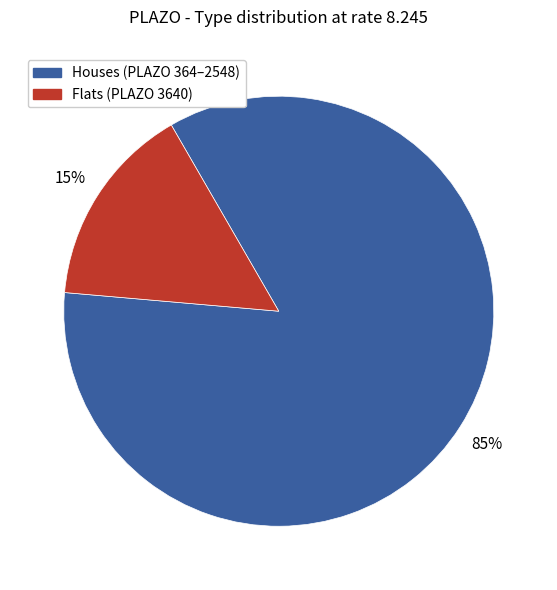

Which slice is the smallest?

Flats (PLAZO 3640)